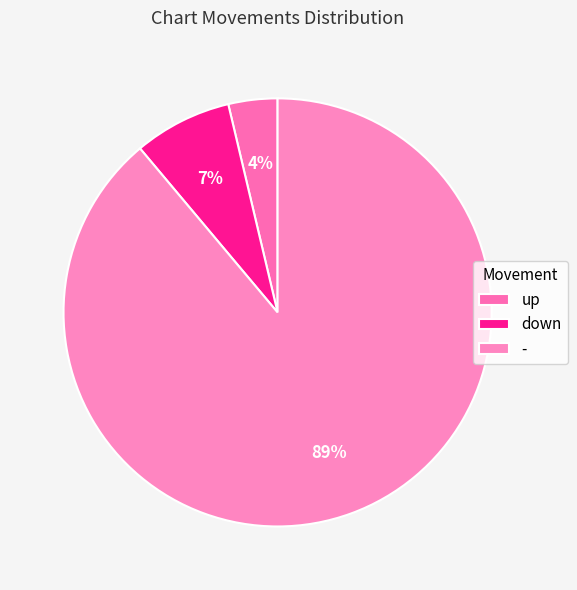

Is up the majority of the pie?

No